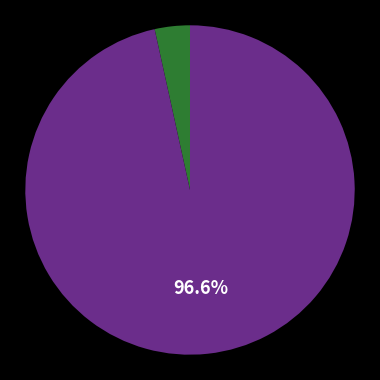

Is there any slice that represents more than half of the pie?

Yes